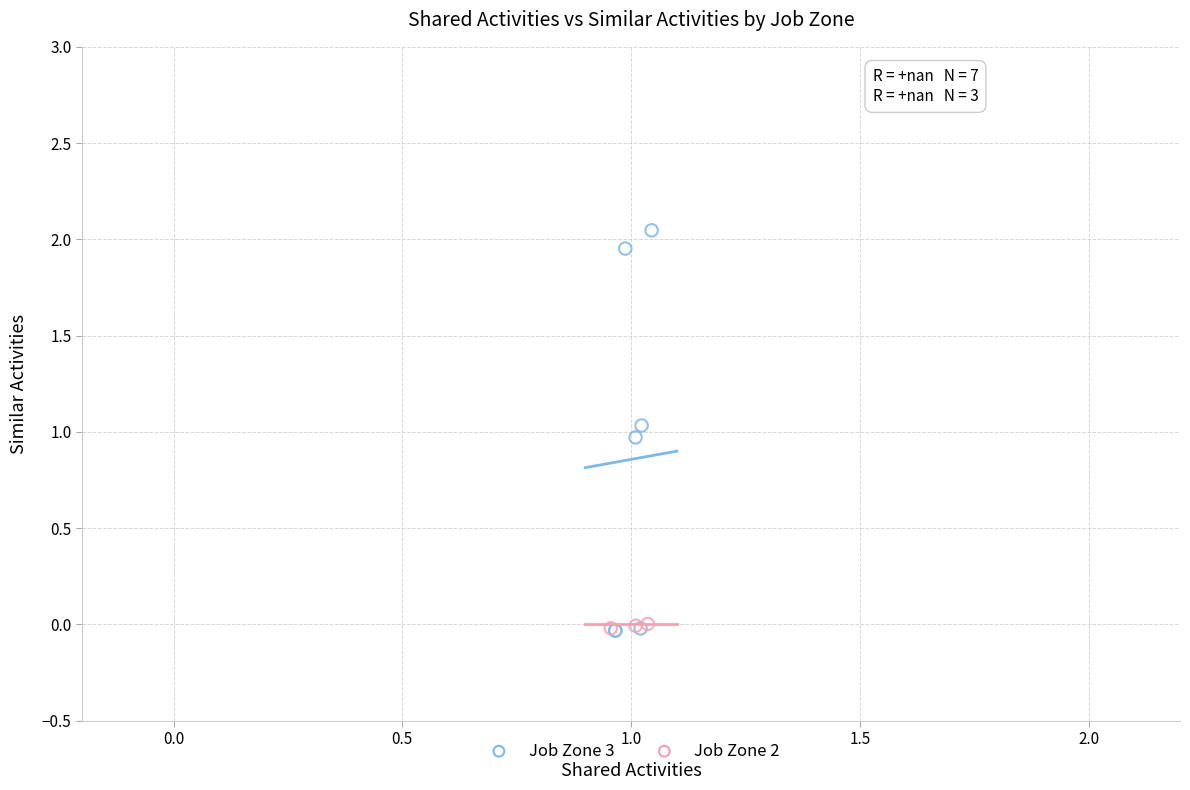

Which series has the widest spread of Y values?

Job Zone 3